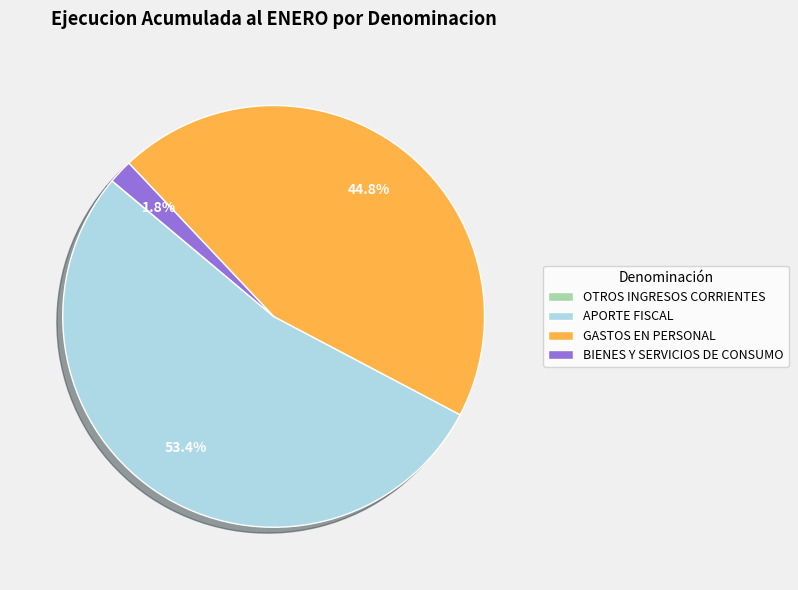

Which slice is the largest?

APORTE FISCAL